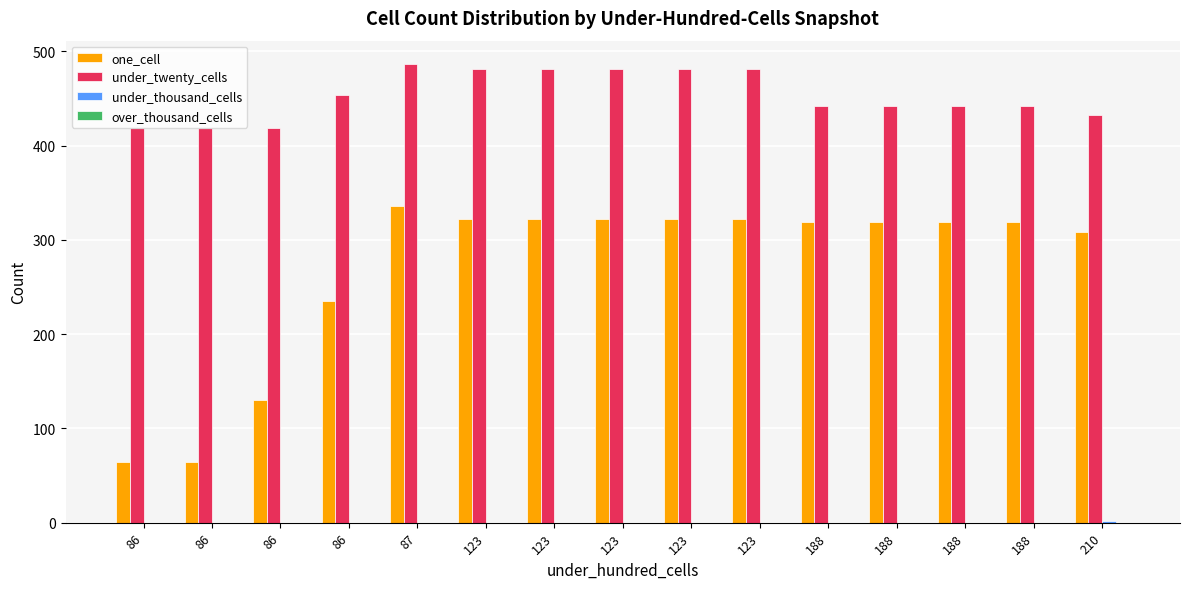

At which category is the sum across all series the highest?

87